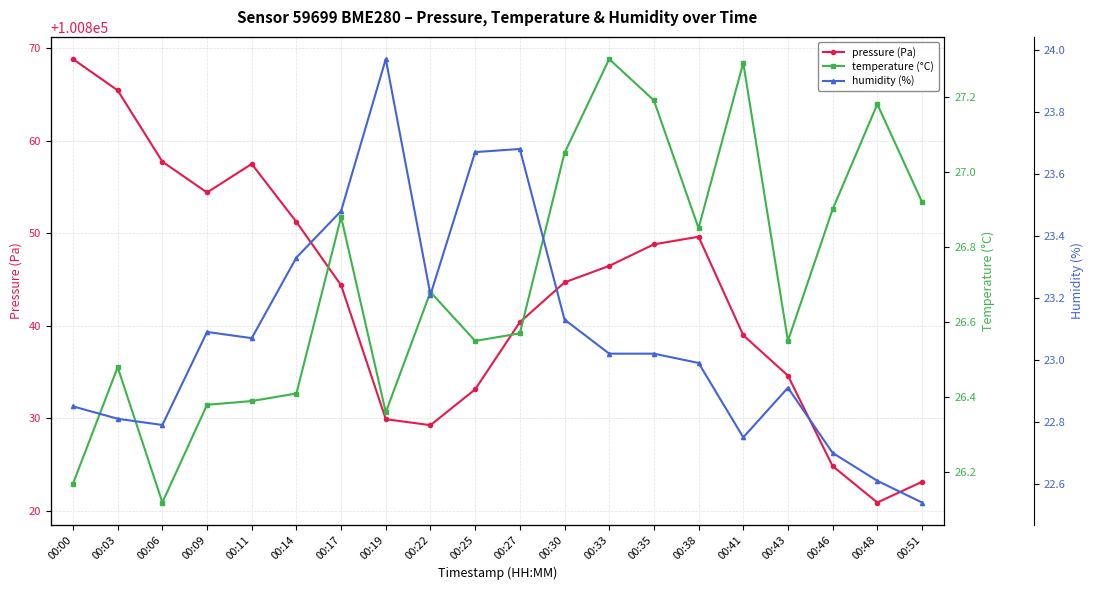

Reading left to right, extract all data points from this chart.

pressure (Pa): 100868.8	100865.4	100857.7	100854.4	100857.5	100851.2	100844.4	100829.9	100829.3	100833.1	100840.4	100844.7	100846.5	100848.8	100849.6	100839.0	100834.6	100824.9	100820.9	100823.1
temperature (°C): 26.2	26.5	26.1	26.4	26.4	26.4	26.9	26.4	26.7	26.6	26.6	27.1	27.3	27.2	26.9	27.3	26.6	26.9	27.2	26.9
humidity (%): 22.9	22.8	22.8	23.1	23.1	23.3	23.5	24.0	23.2	23.7	23.7	23.1	23.0	23.0	23.0	22.8	22.9	22.7	22.6	22.5